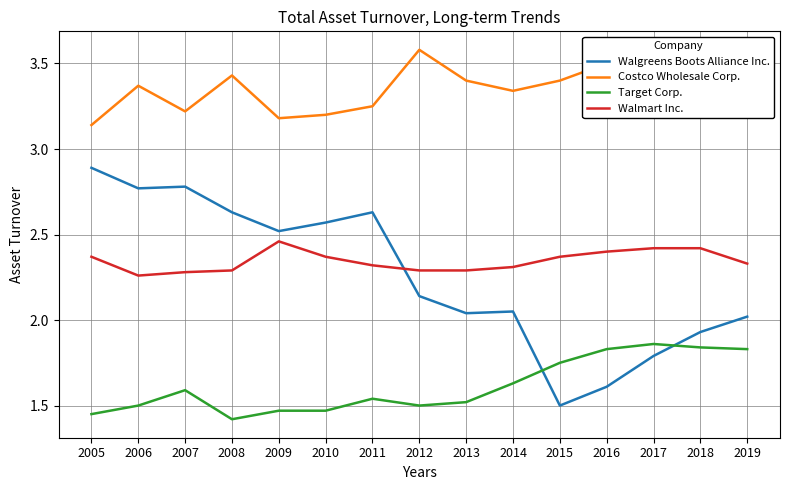

At which label is Costco Wholesale Corp. closest to 3?

2005